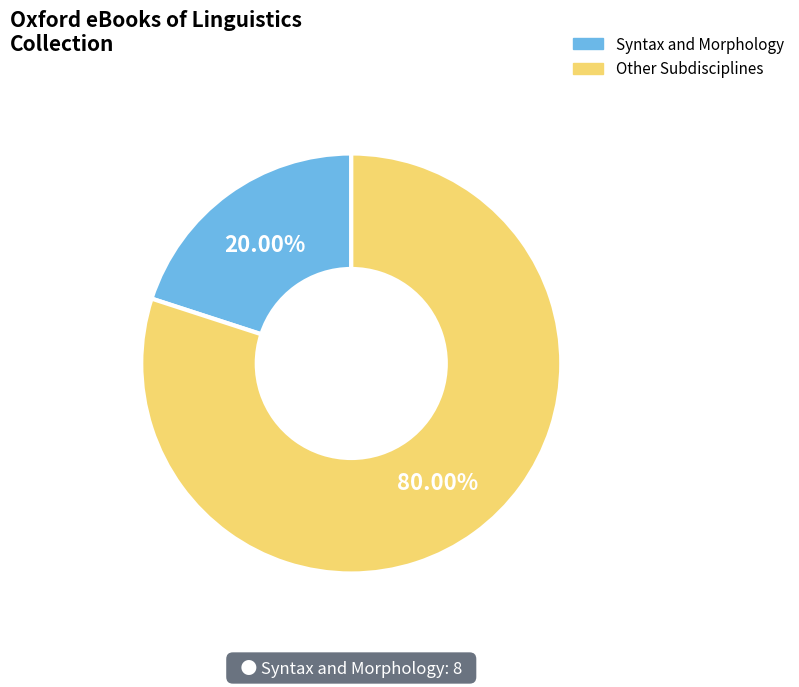

Does any single category account for the majority?

Yes